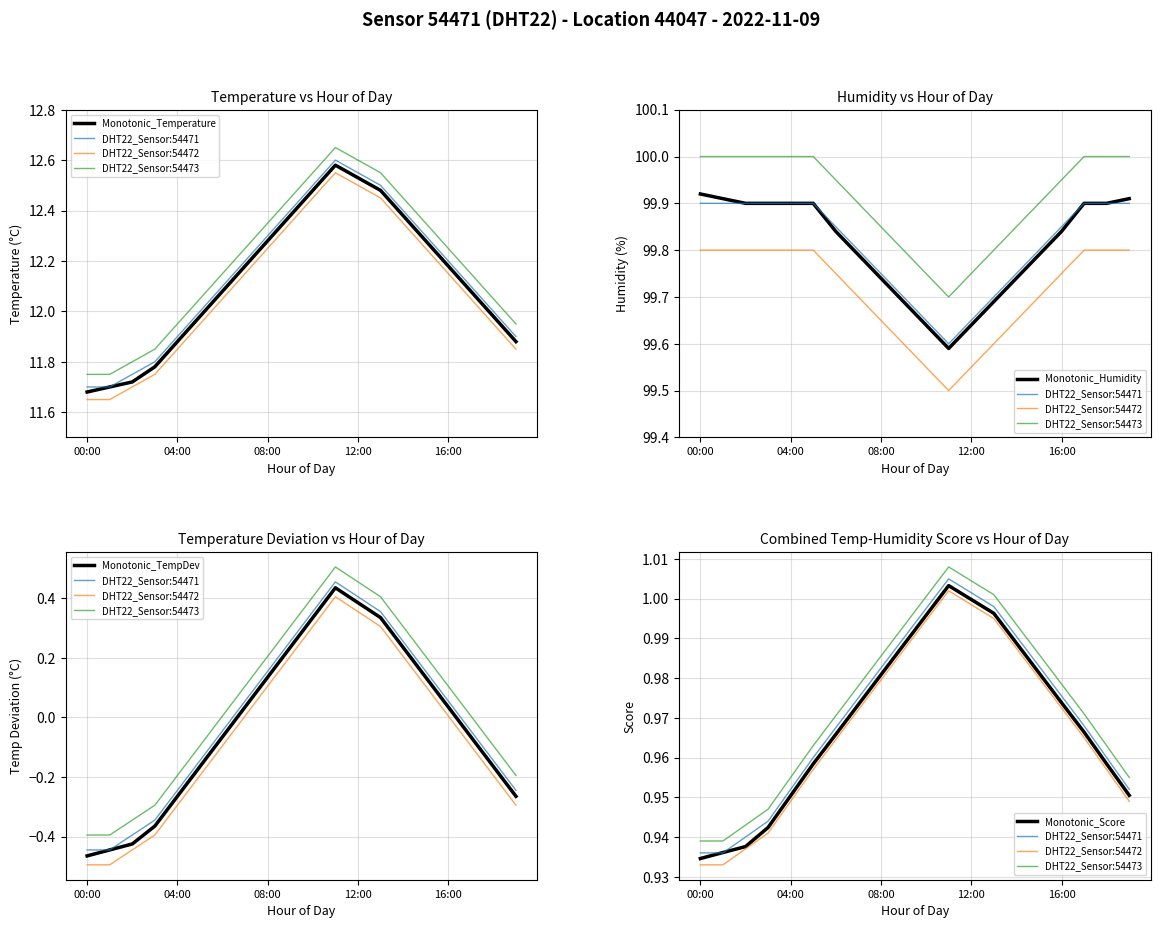

At which category does temperature reach its first local peak?

11:00